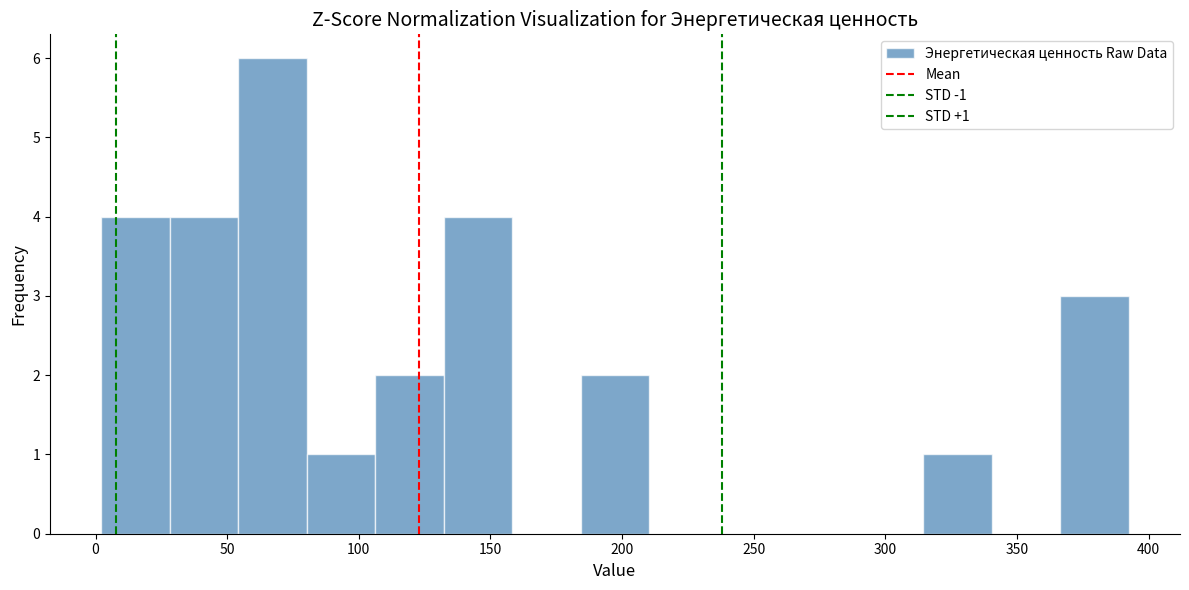

Which range on the x-axis has the tallest bar?

55 to 80